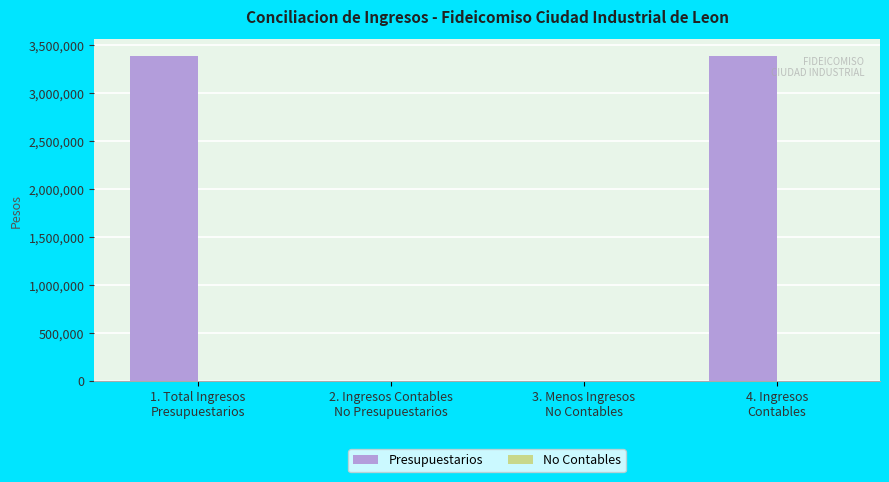

What is the maximum value shown in the chart?

3392292.2